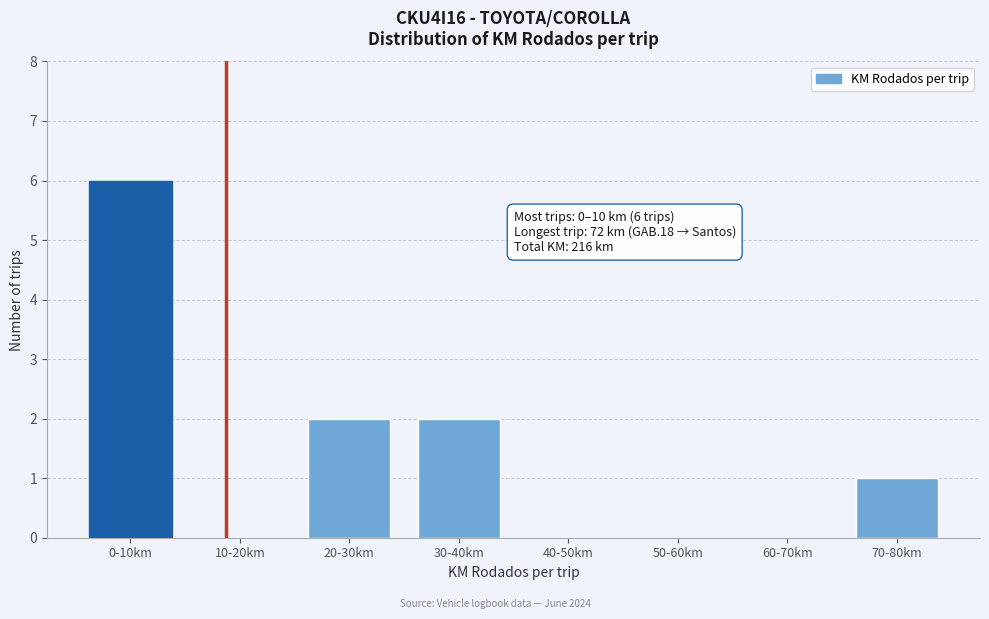

Reading left to right, what are all the values shown in this chart?

0-10km=6	10-20km=0	20-30km=2	30-40km=2	40-50km=0	50-60km=0	60-70km=0	70-80km=1